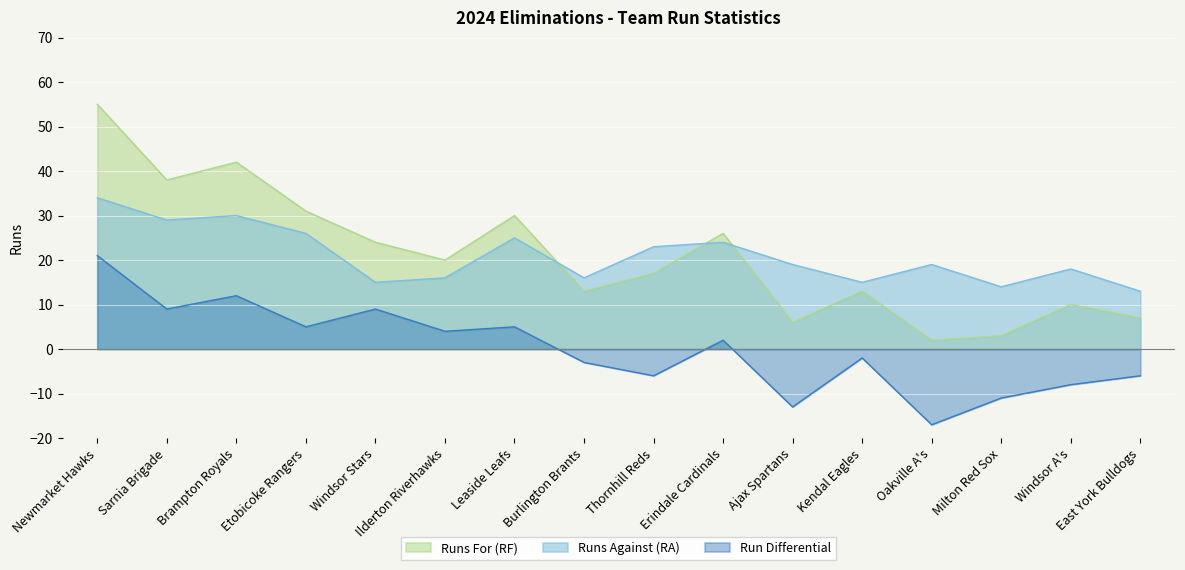

How many lines are shown in the chart?

3